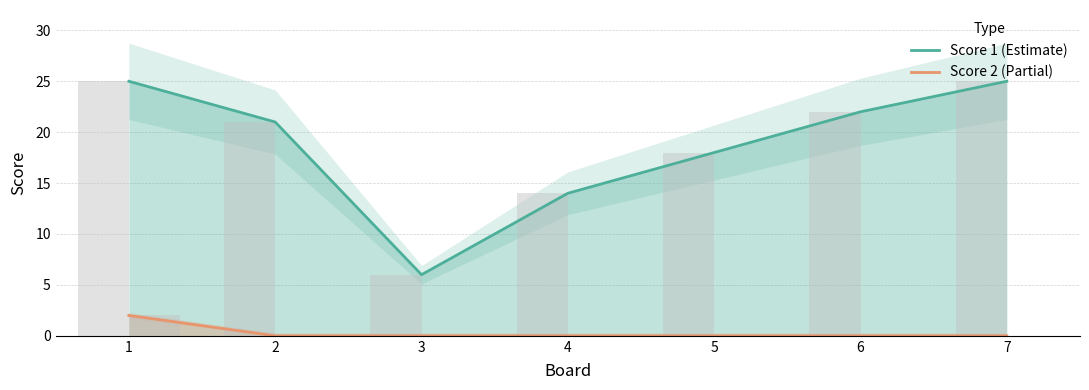

List the series in order of their peak value, lowest first.

Score 2 (Partial), Score 1 (Estimate)